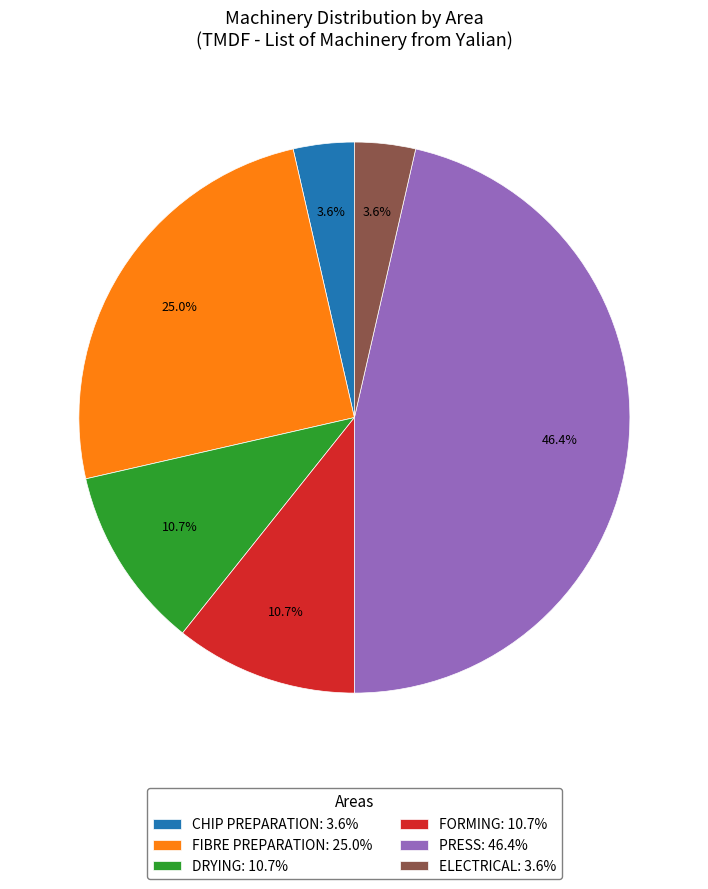

The PRESS slice represents 57% of the pie. True or false?

False